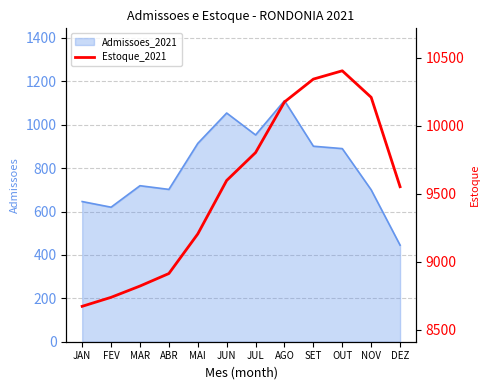

What is the change in value from JUN to JUL?

+205